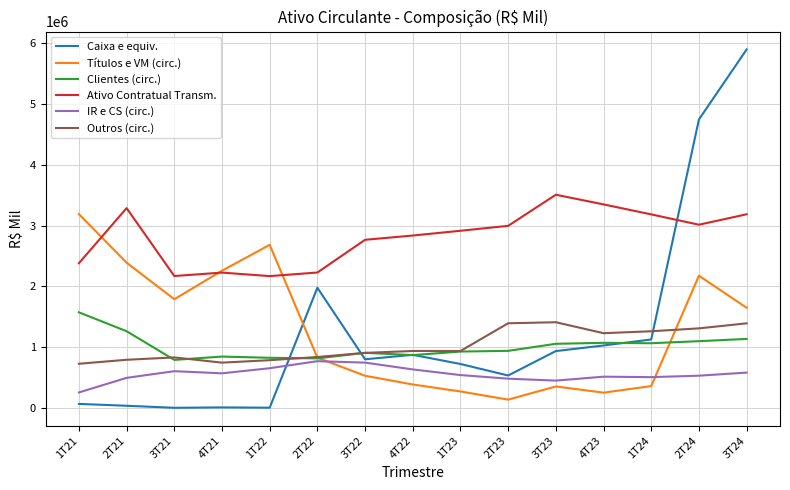

What is the highest value of the Ativo Contratual Transm. series?

3506253